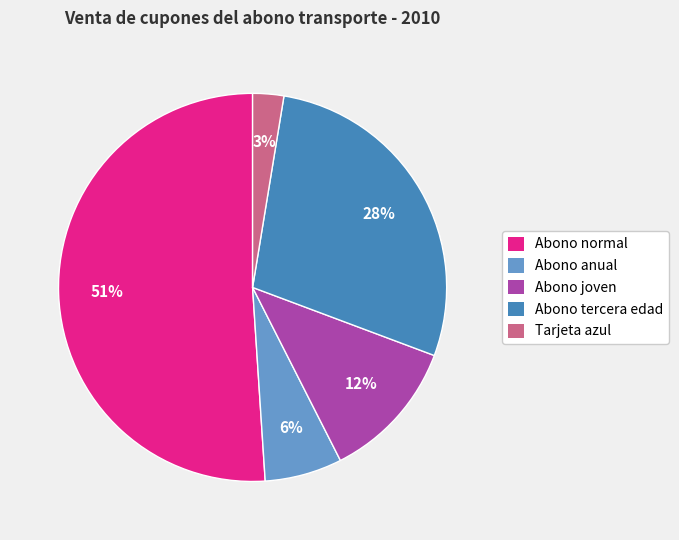

How many segments does this pie chart have?

5